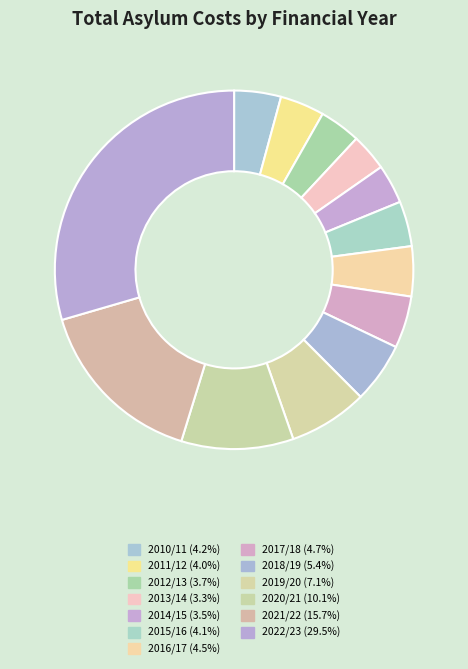

Does 2020/21 account for over 50% of the chart?

No